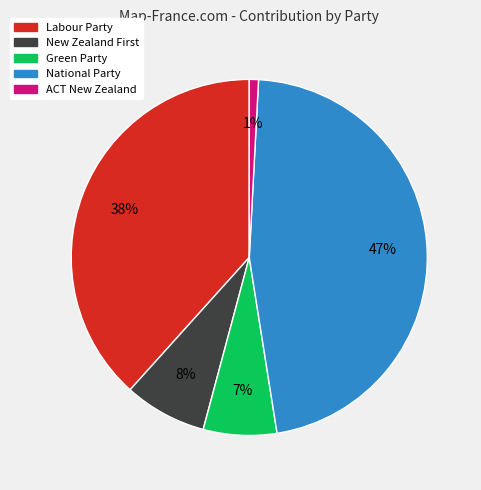

Is it true that Green Party is 7% of the pie?

True